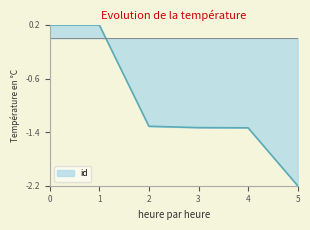

True or false: the data shows -1.3 at 3.

True